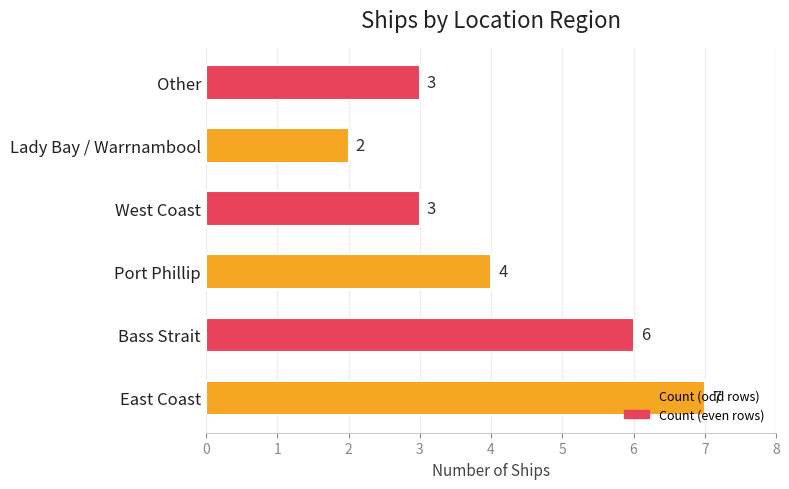

The value at Bass Strait is 8. True or false?

False